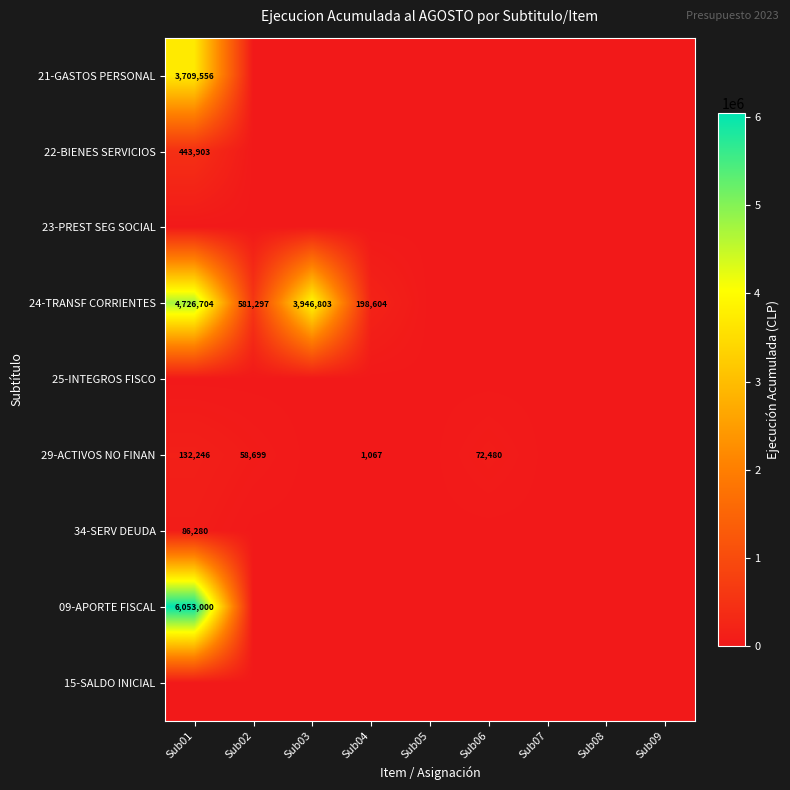

Count the number of data series in this chart.

9